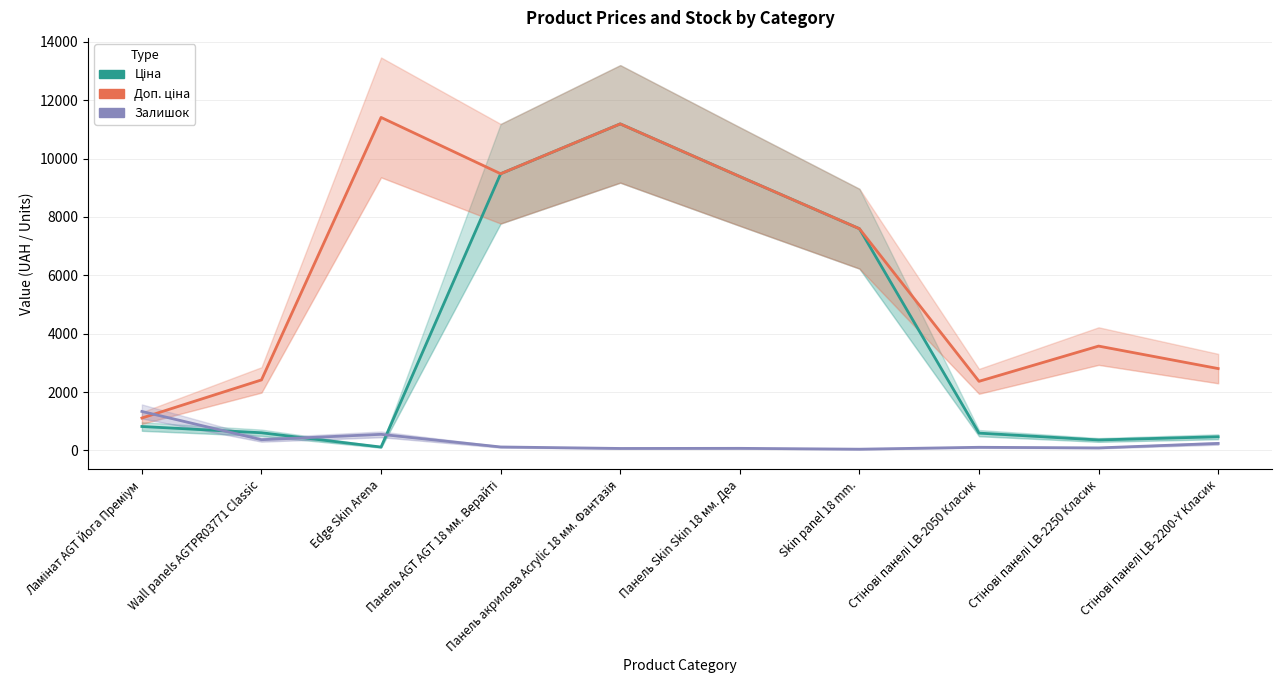

Rank the series by their maximum value, from lowest to highest.

Залишок, Ціна, Доп. ціна